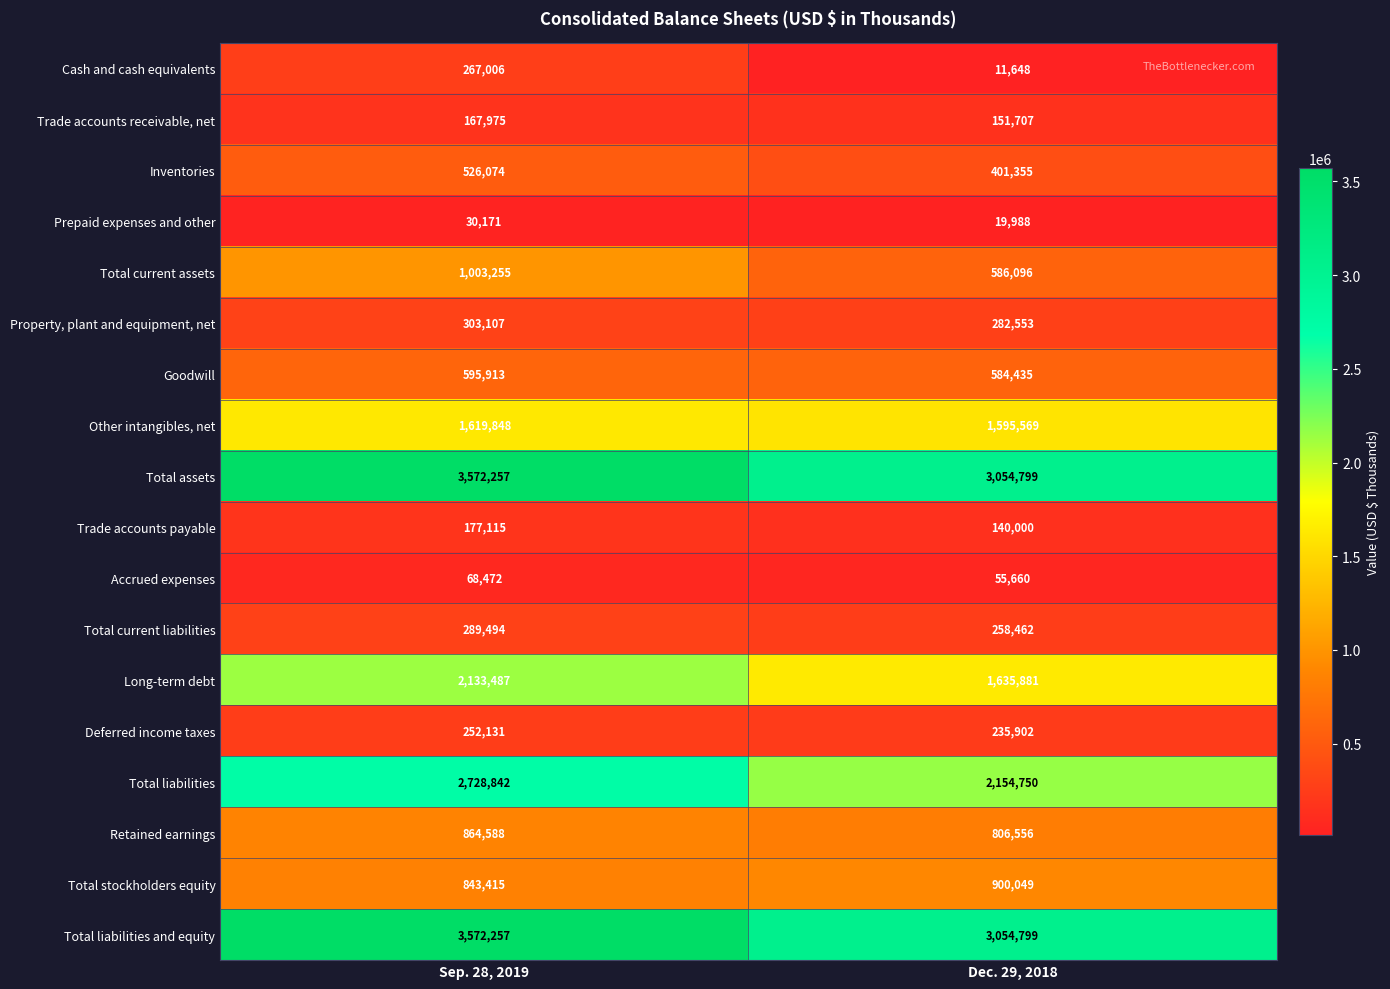

Which series changed the most between Sep. 28, 2019 and Dec. 29, 2018?

Total liabilities